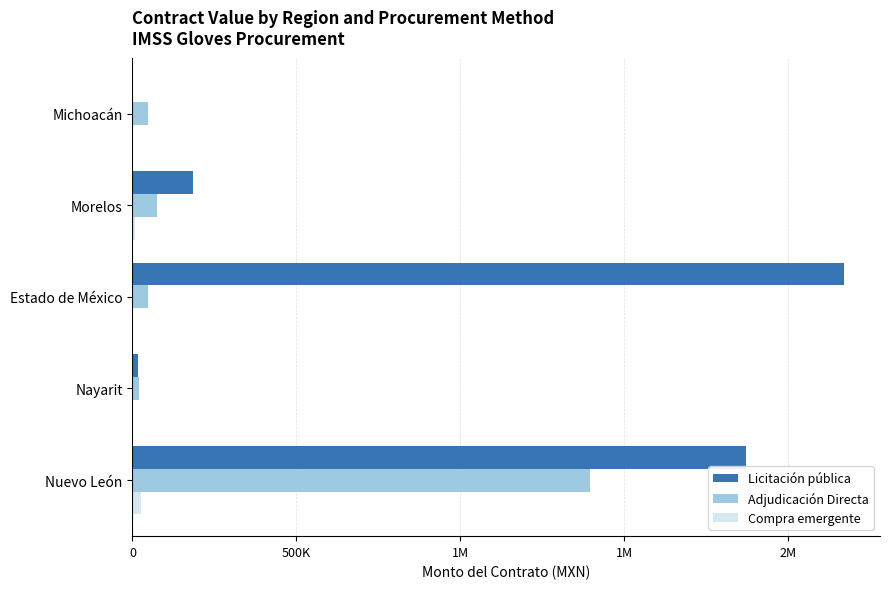

Rank the series by their maximum value, from lowest to highest.

Compra emergente, Adjudicación Directa, Licitación pública